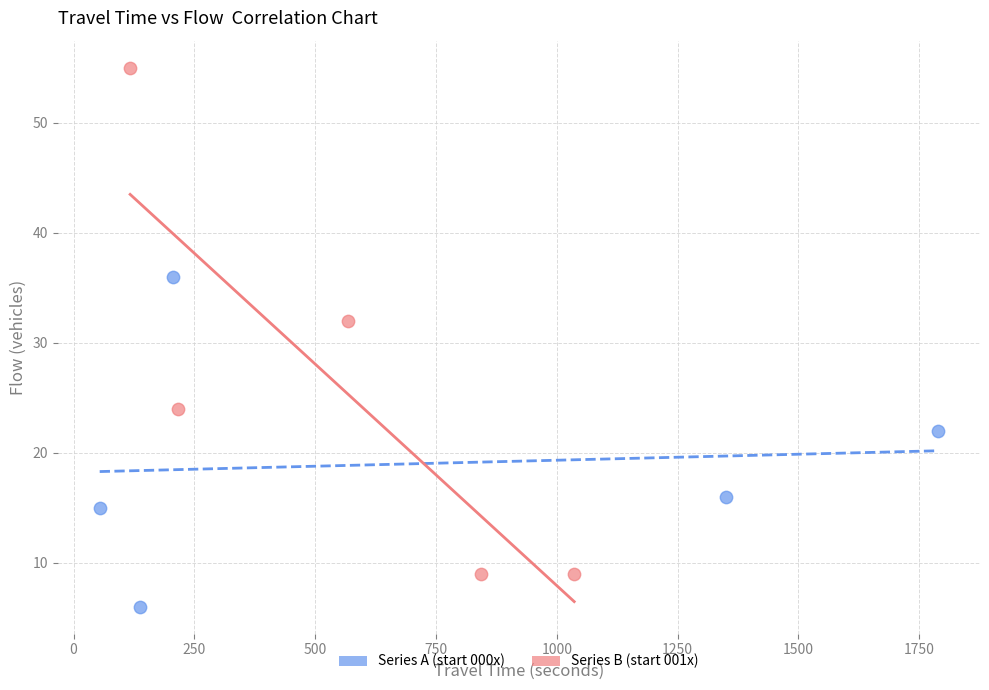

Which series reaches the maximum Y coordinate?

Series B (start 001x)